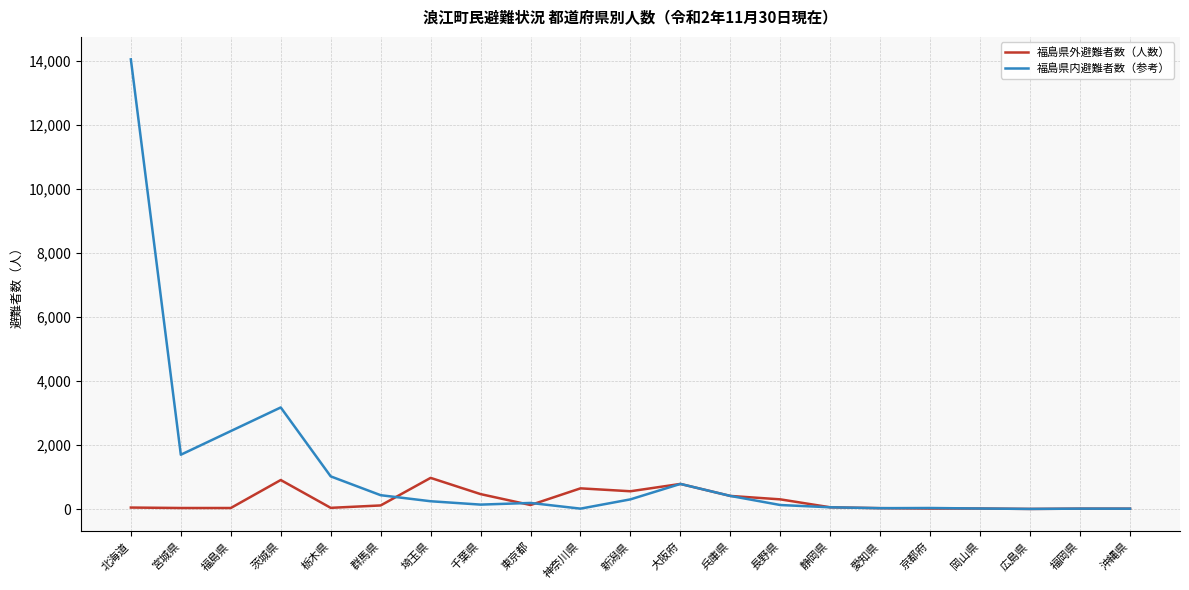

What position from the left is 沖縄県?

21